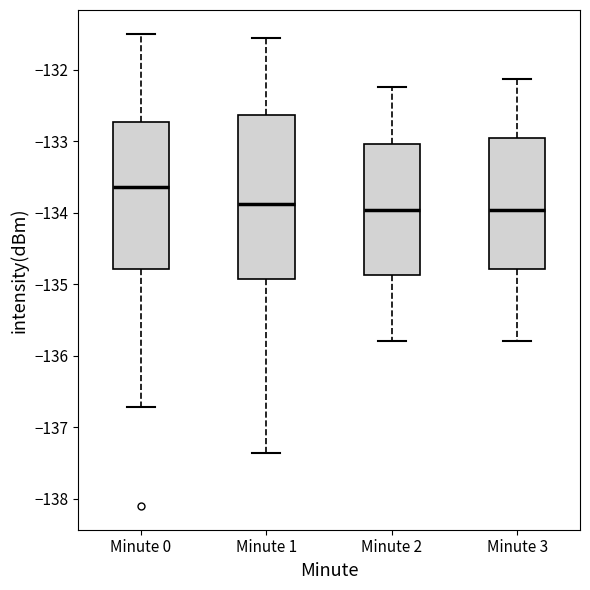

Comparing the boxes themselves (not the whiskers), which one is the tallest?

Minute 1